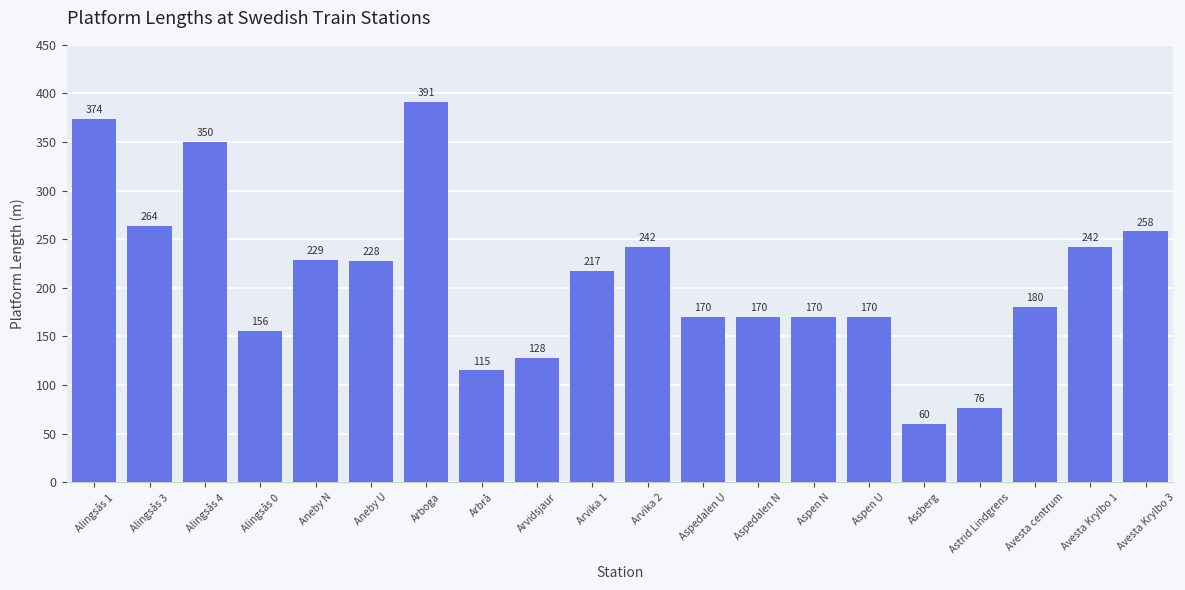

What is the ratio of the value at Avesta Krylbo 3 to the value at Avesta Krylbo 1?

1.1